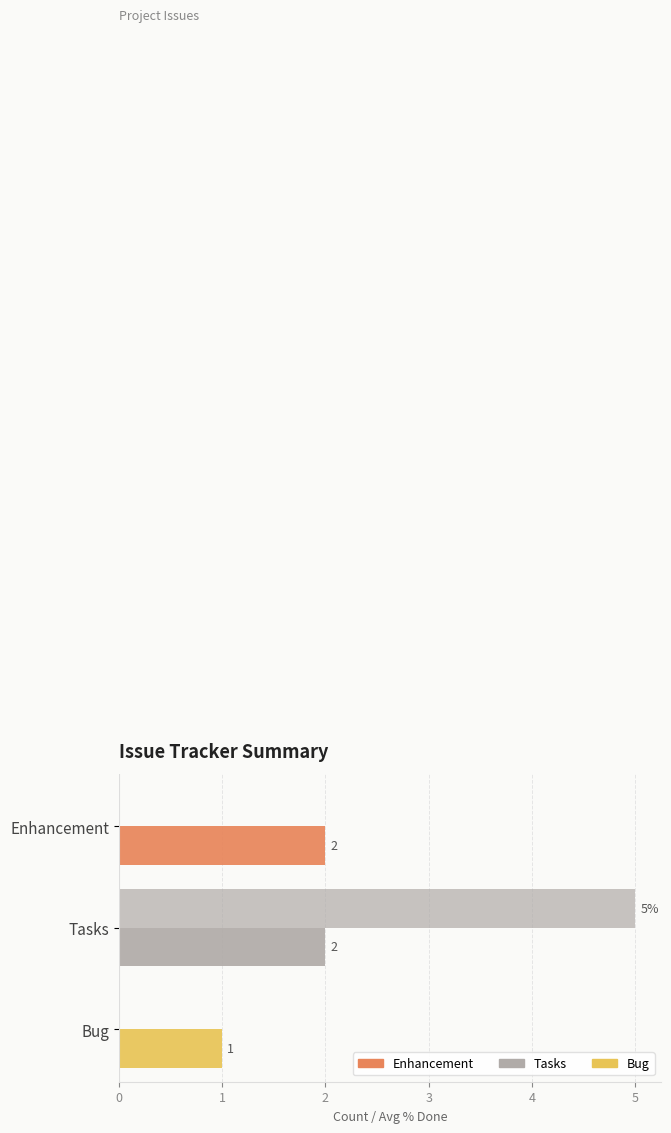

True or false: Avg % Done has a value of 2 at Tasks.

False